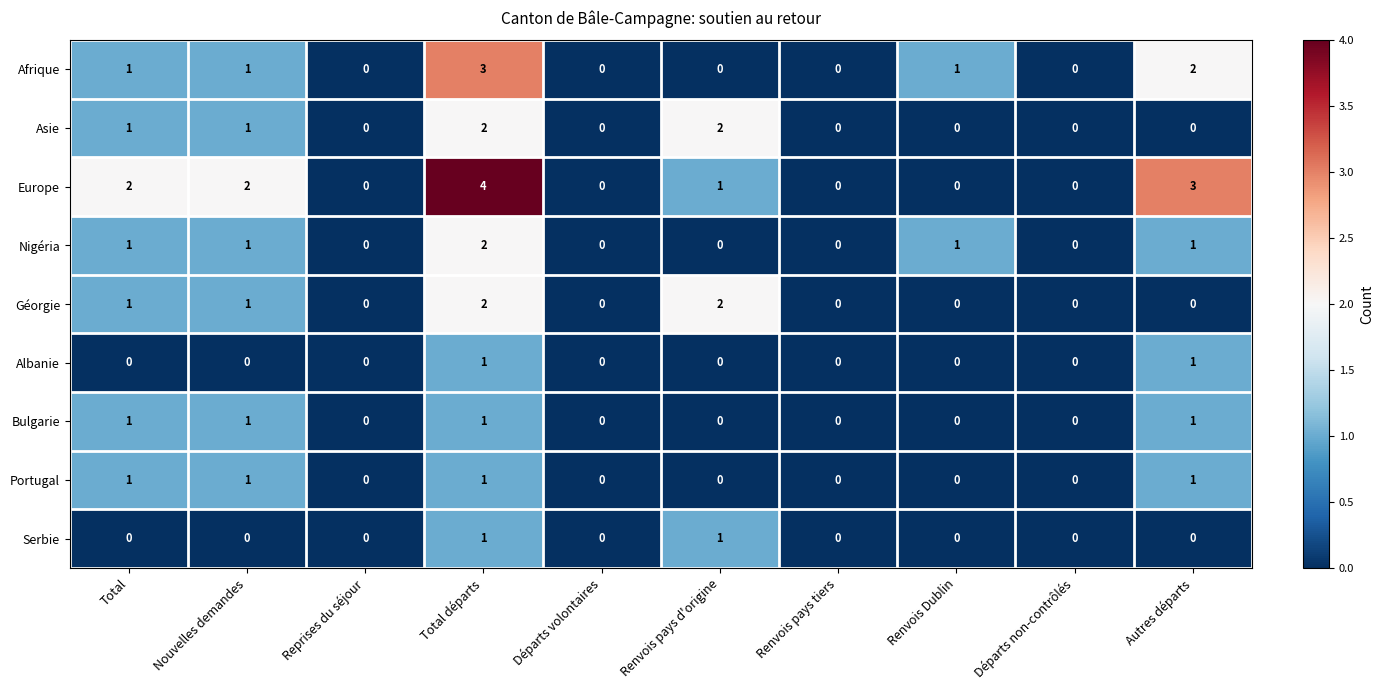

Between Reprises du séjour and Total départs, which series saw the biggest shift?

Europe